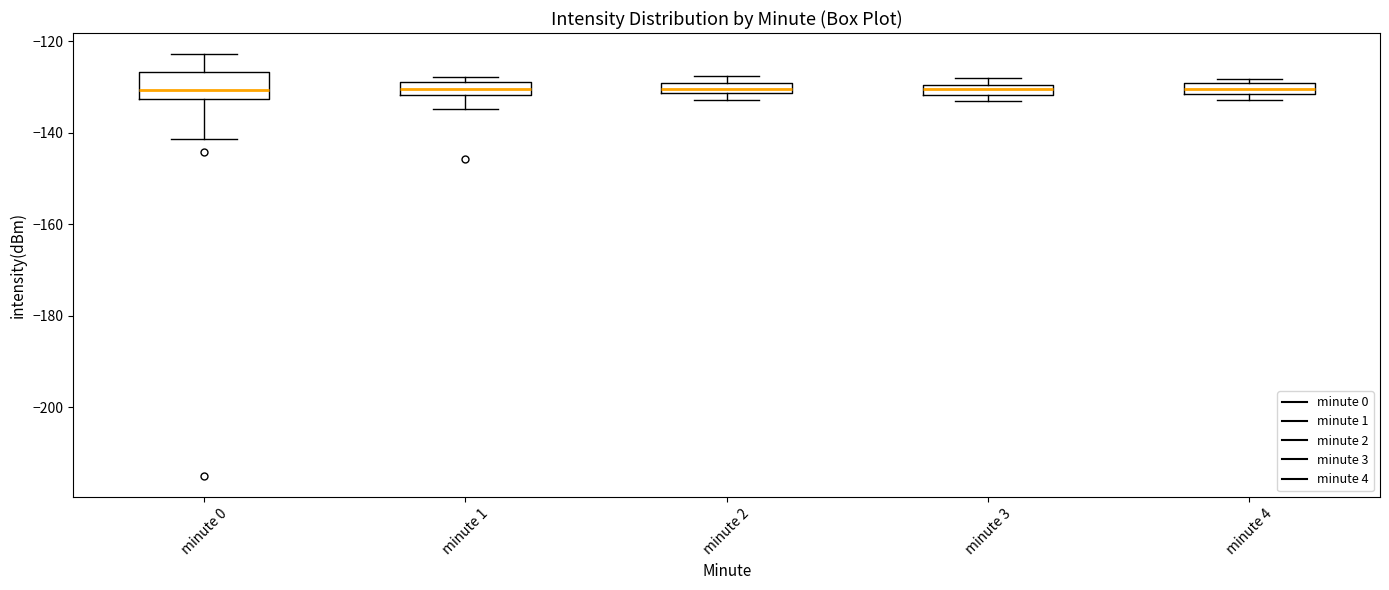

Where does the median line of the box for minute 1 sit on the y-axis? The values are not printed on the chart, so give them approximately, as read against the axis.

-130